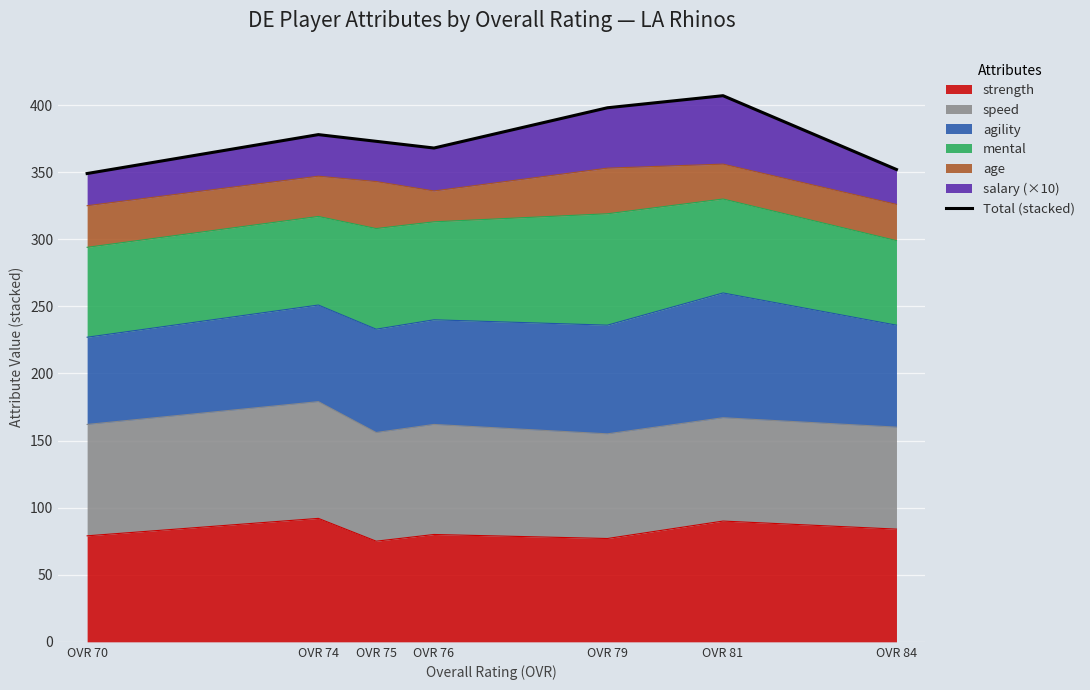

What is the difference between the maximum and second lowest values?

55